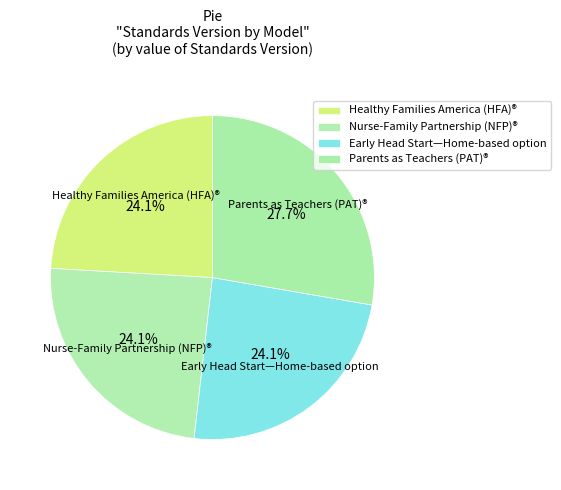

Does Parents as Teachers (PAT)® represent more than half of the total?

No